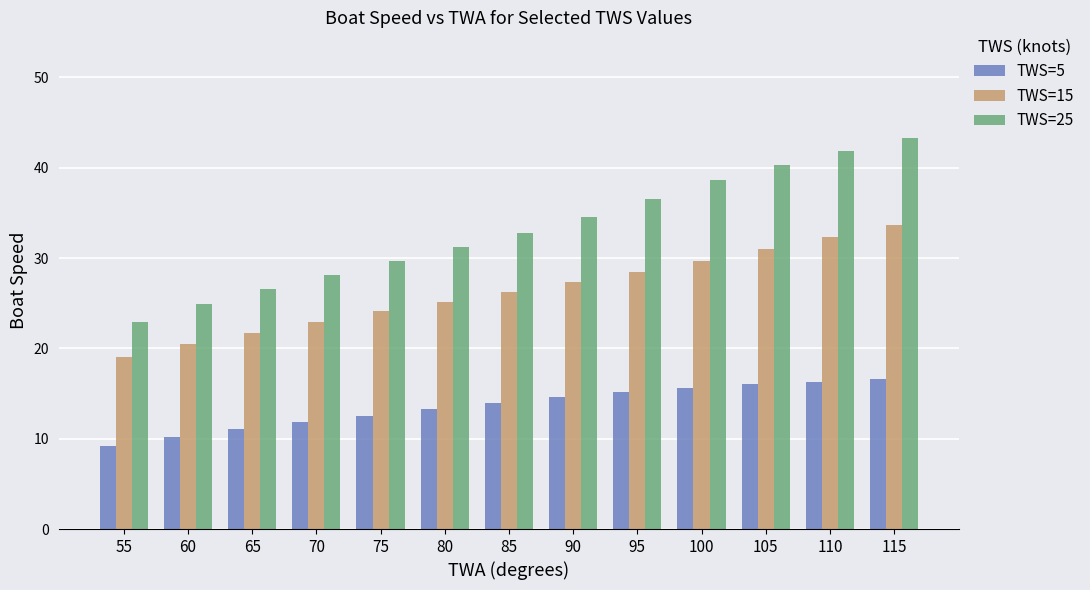

What is the greatest value displayed?

43.3